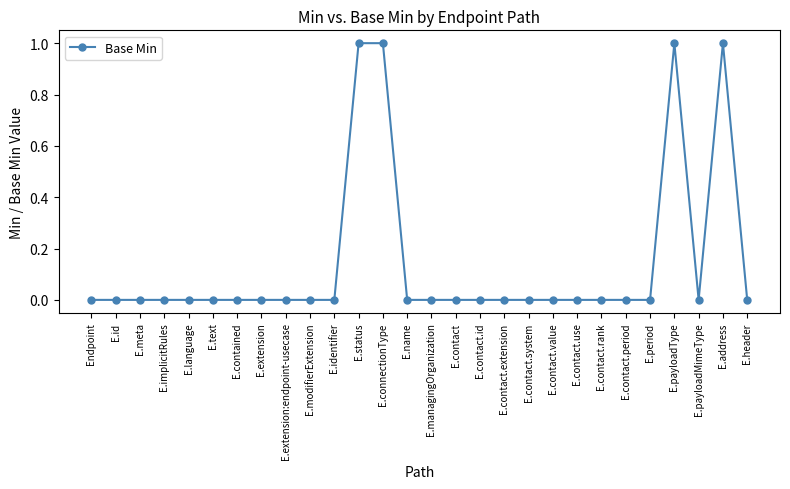

Reading left to right, list all the values displayed in this chart.

0	0	0	0	0	0	0	0	0	0	0	1	1	0	0	0	0	0	0	0	0	0	0	0	1	0	1	0